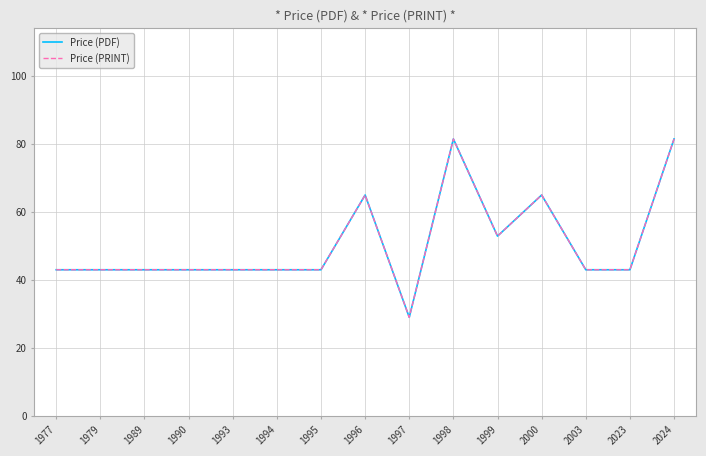

Which series has the widest spread of values?

Price (PDF)